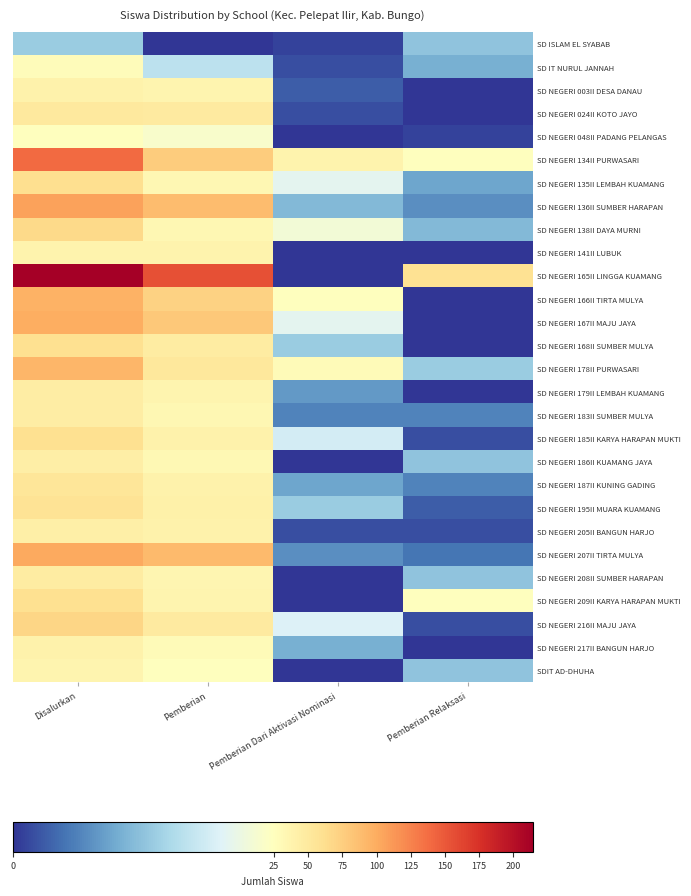

What is the difference between the highest and lowest values at Pemberian Dari Aktivasi Nominasi?

38